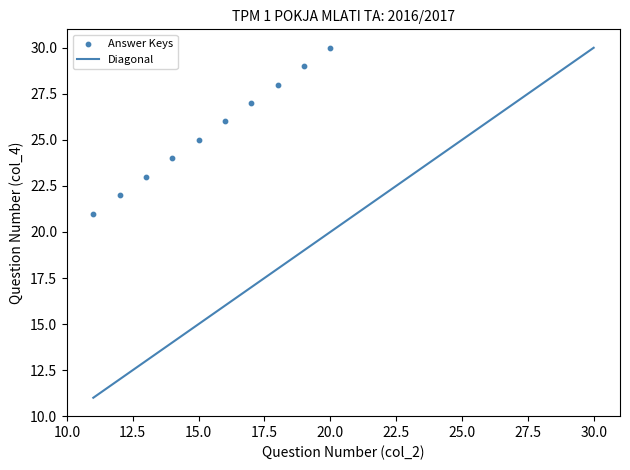

What is the range of X values (max minus min)?

9